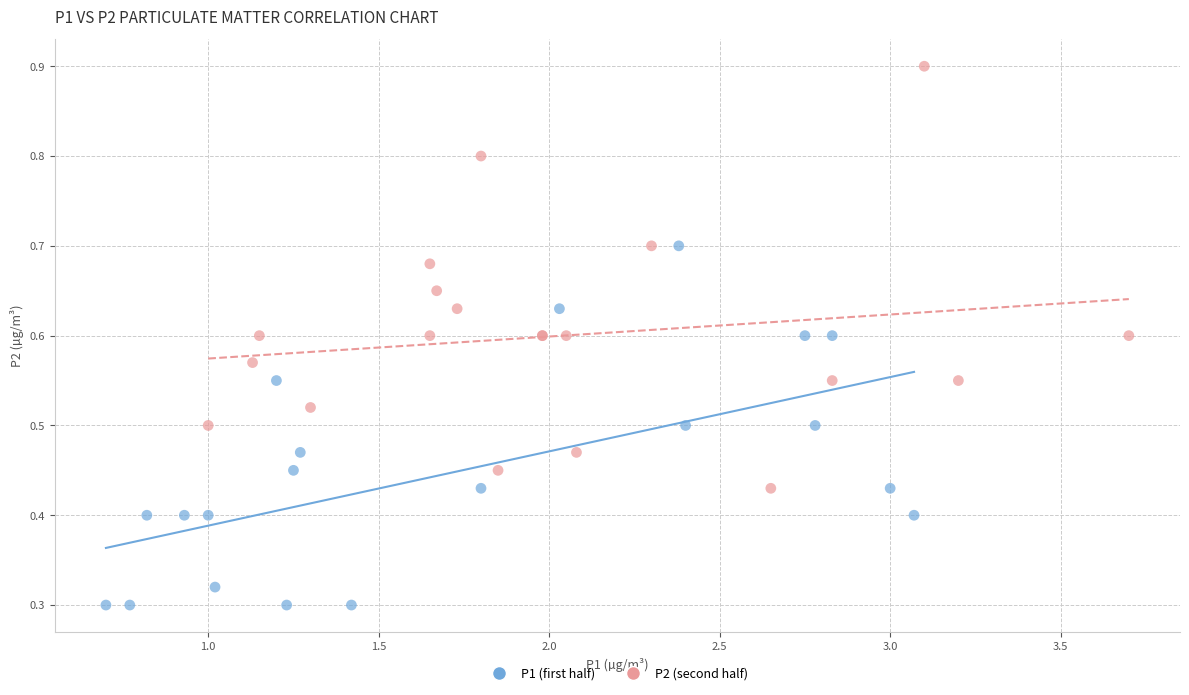

Which series contains the highest Y value?

P2 (second half)